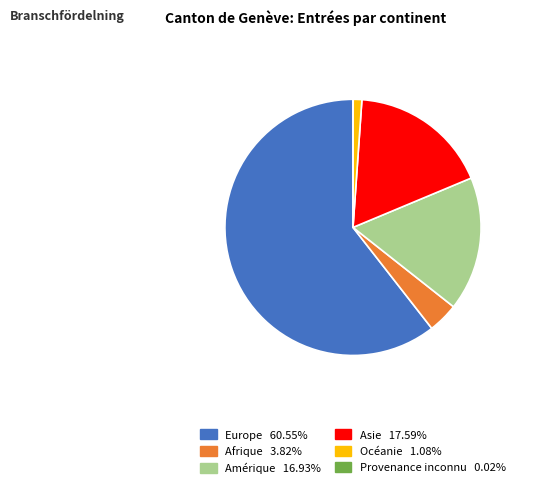

Which slice represents more than half of the pie?

Europe